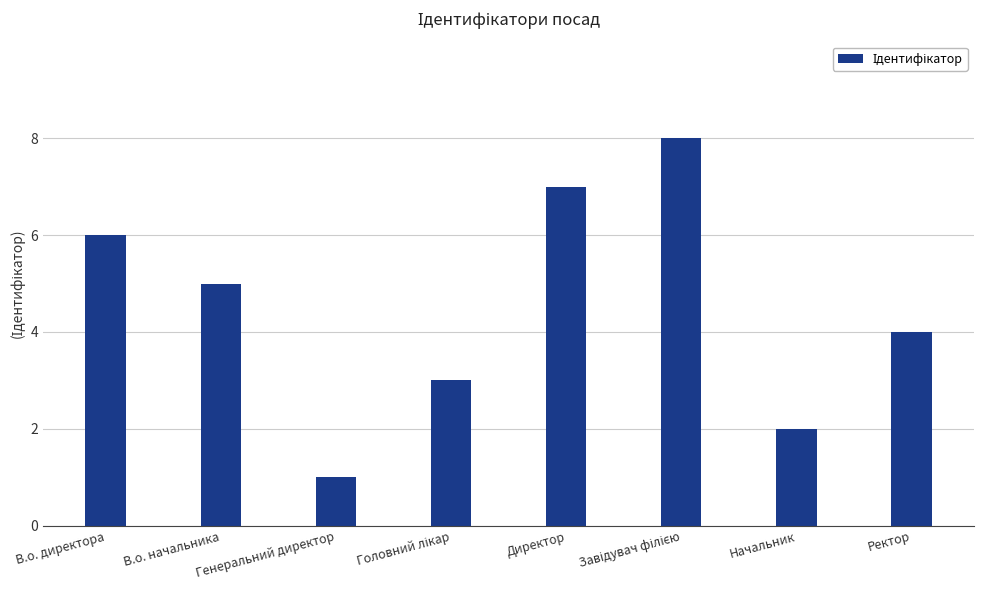

How many values are below 5?

4